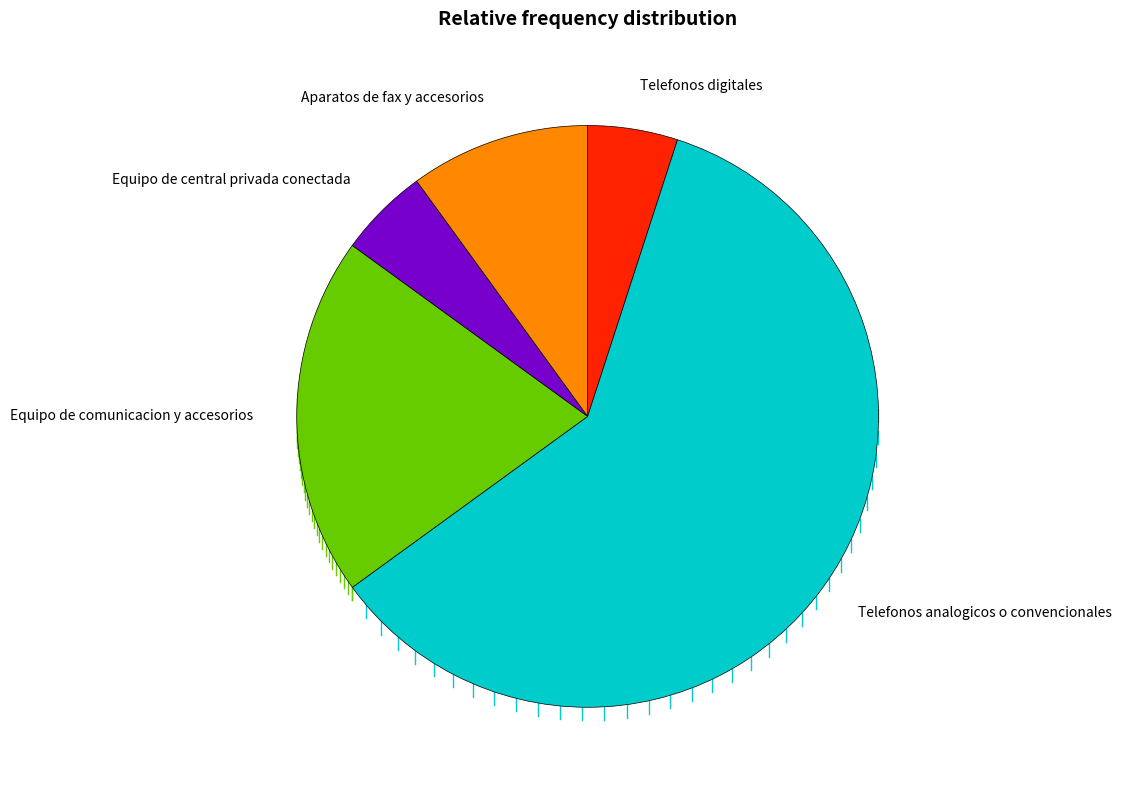

How many slices are in this pie chart?

5